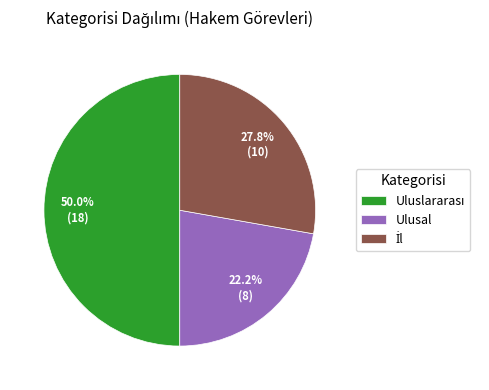

To the nearest percent, what is the difference between the largest and smallest slice percentages?

28%